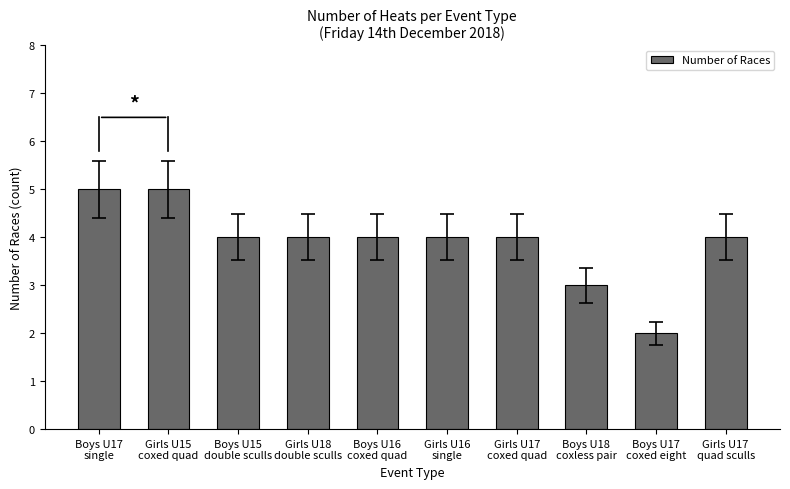

Between Boys U15
double sculls and Boys U17
coxed eight, which is larger?

Boys U15
double sculls